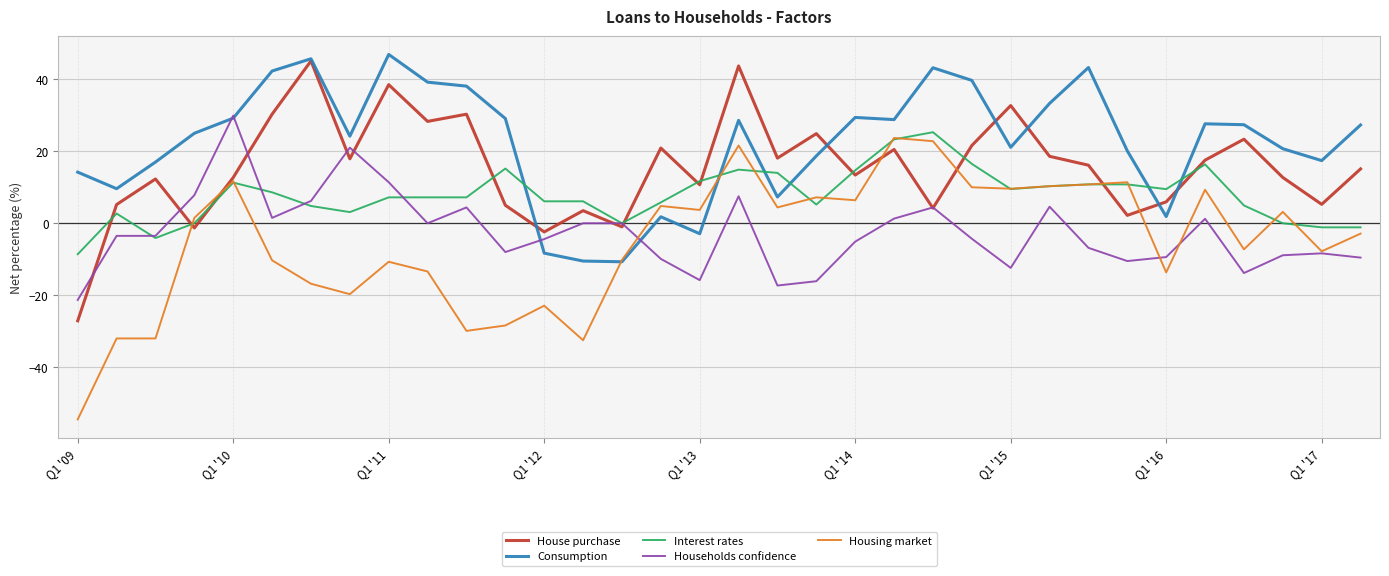

Which series ends up on top after the final intersection of Interest rates and Consumption?

Consumption